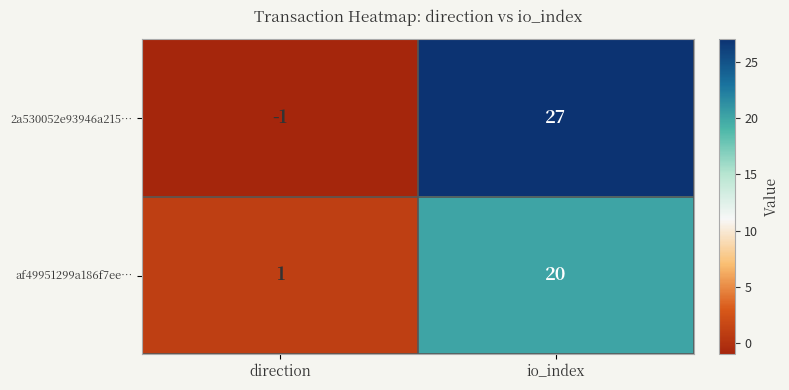

Which series changed the most between direction and io_index?

2a530052e93946a215…